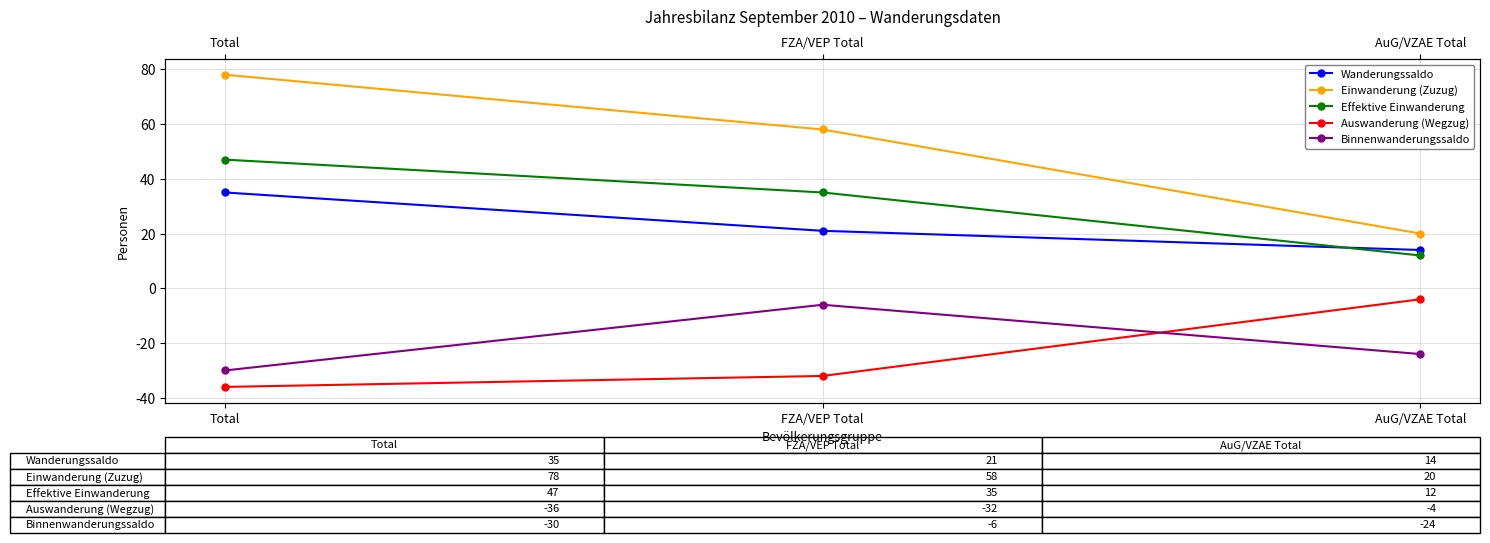

At which label does Wanderungssaldo first exceed 21?

Total